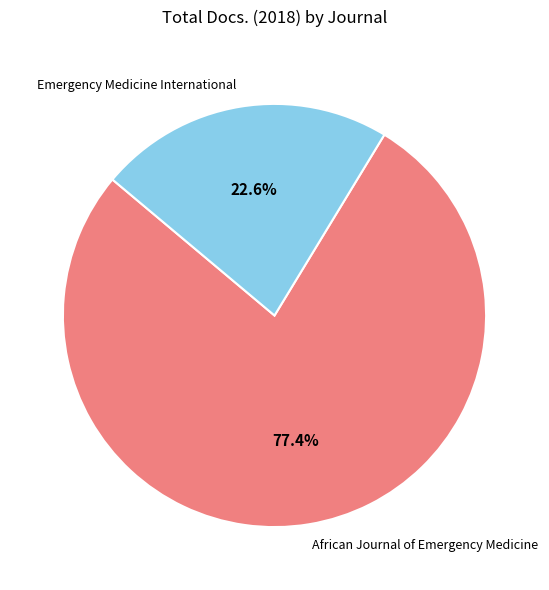

The Emergency Medicine International slice represents 29% of the pie. True or false?

False